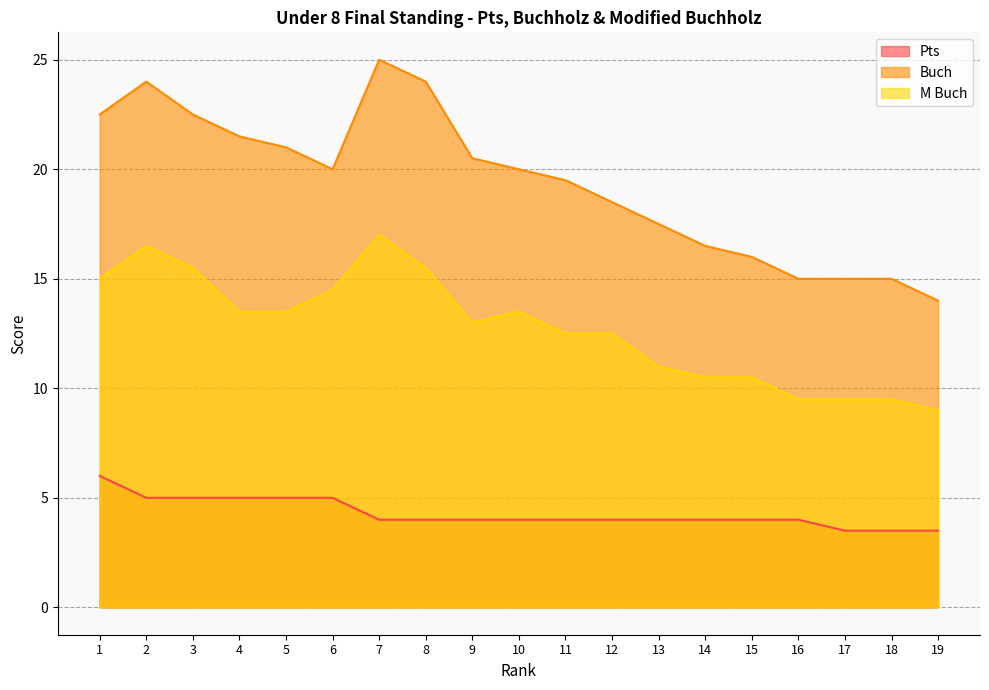

Does the chart have visible grid lines?

Yes